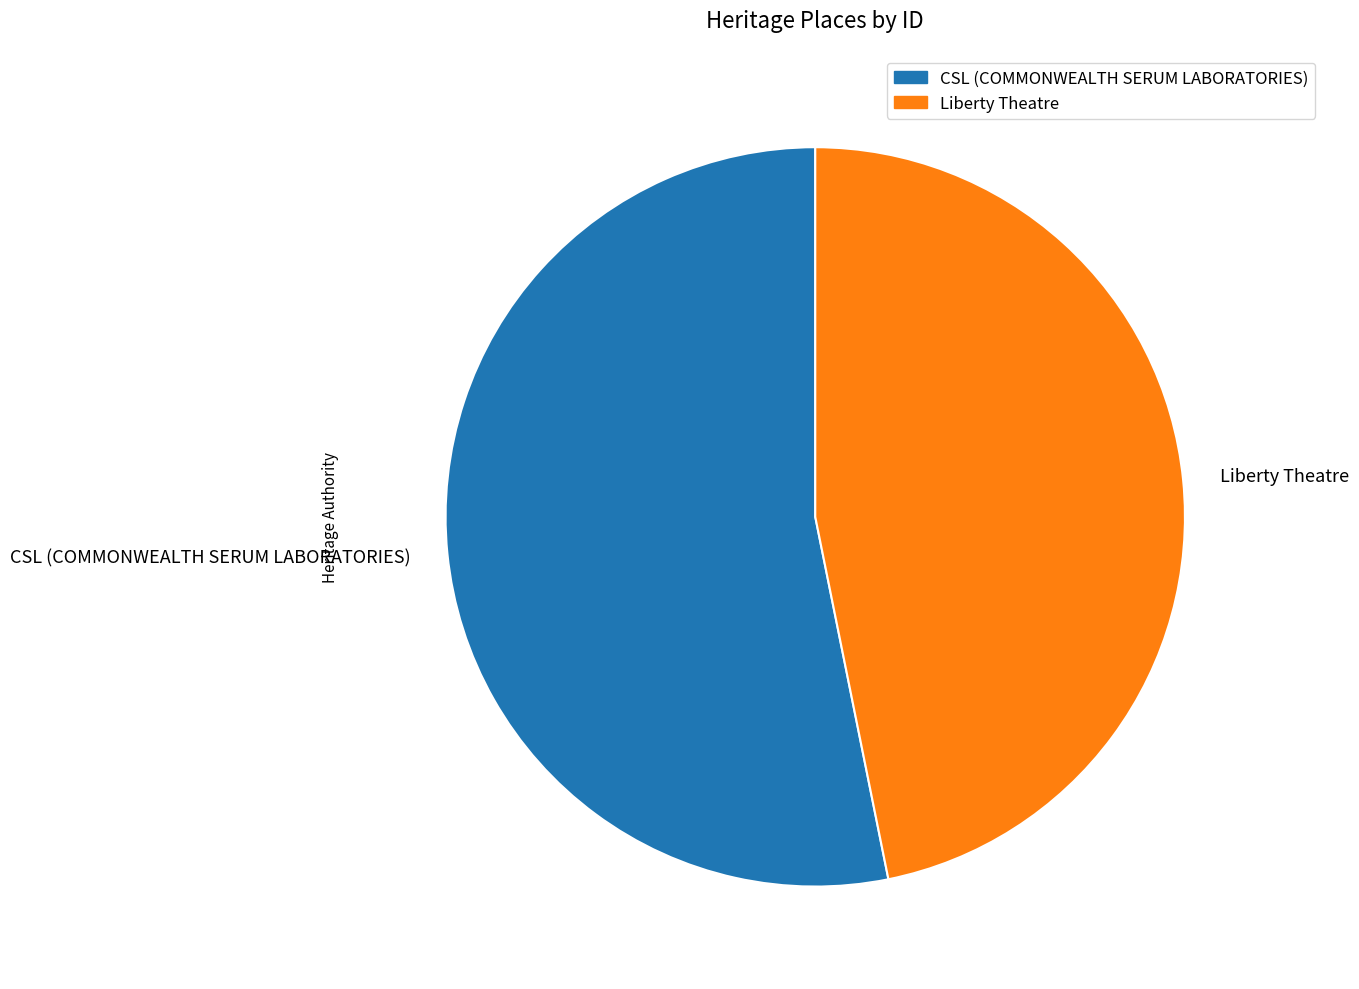

Which has a higher value, CSL (COMMONWEALTH SERUM LABORATORIES) or Liberty Theatre?

CSL (COMMONWEALTH SERUM LABORATORIES)